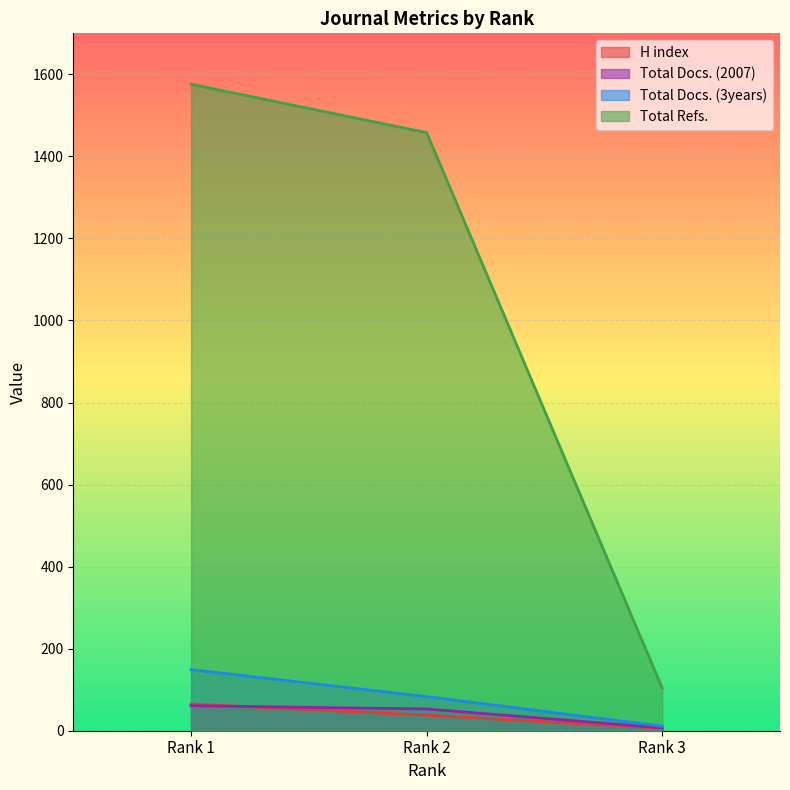

Between Rank 2 and Rank 3, which is larger?

Rank 2